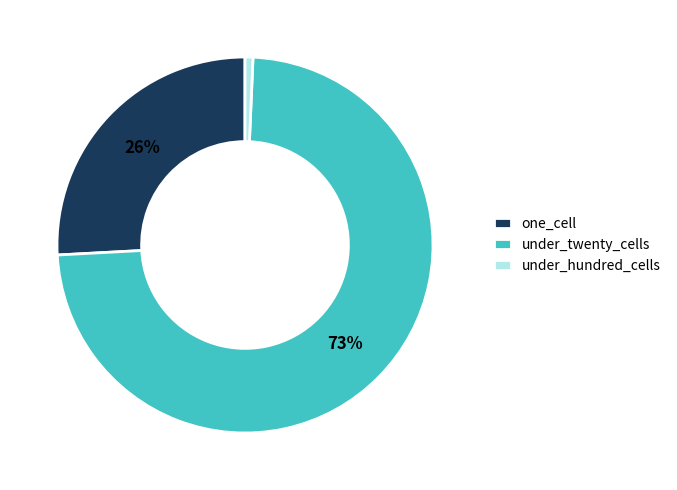

To the nearest percent, what is the average slice percentage?

33%